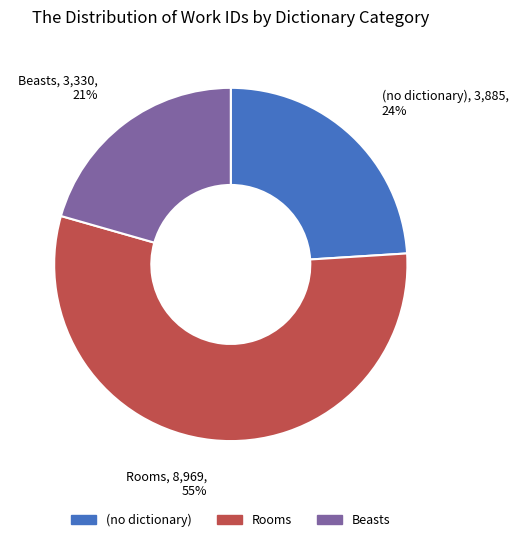

Is there a majority slice in this chart?

Yes